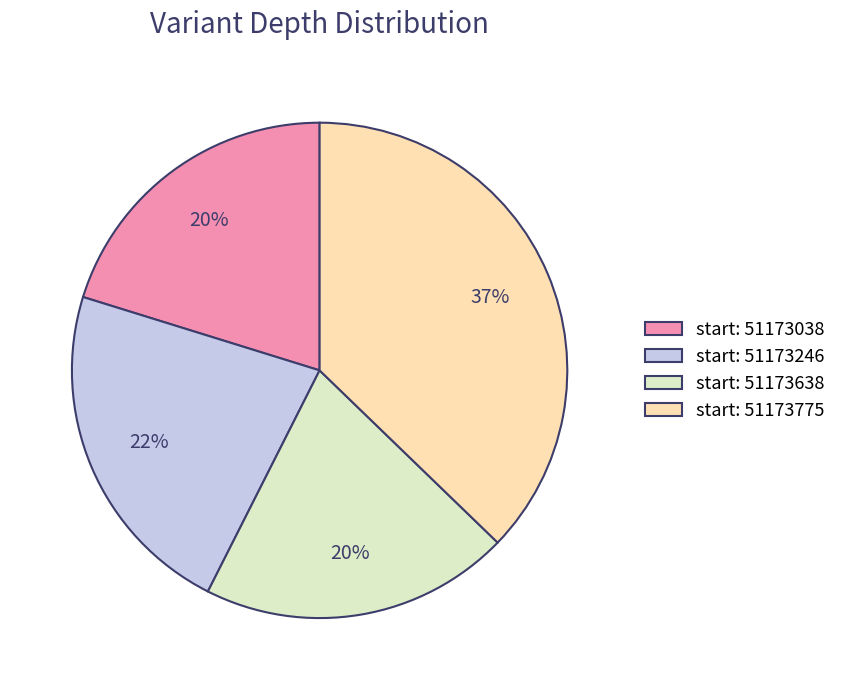

To the nearest percent, what percentage of the pie is start: 51173638?

20%